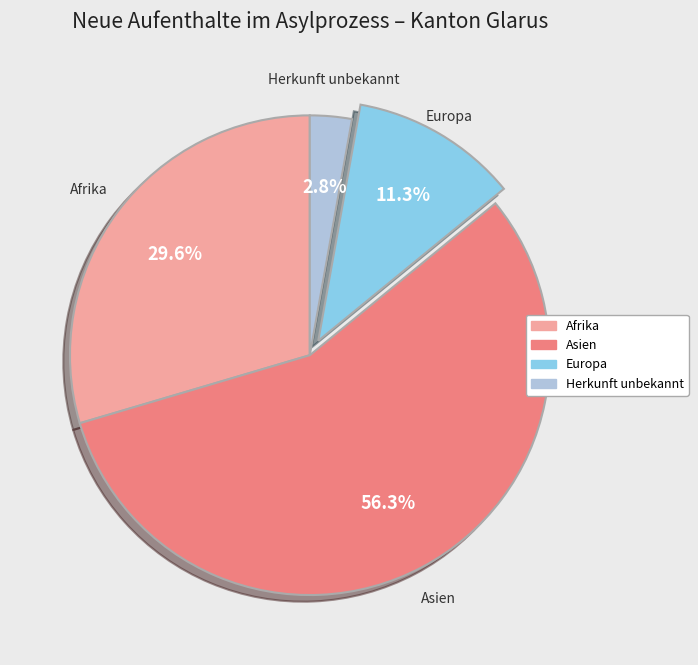

Which slice is the largest?

Asien